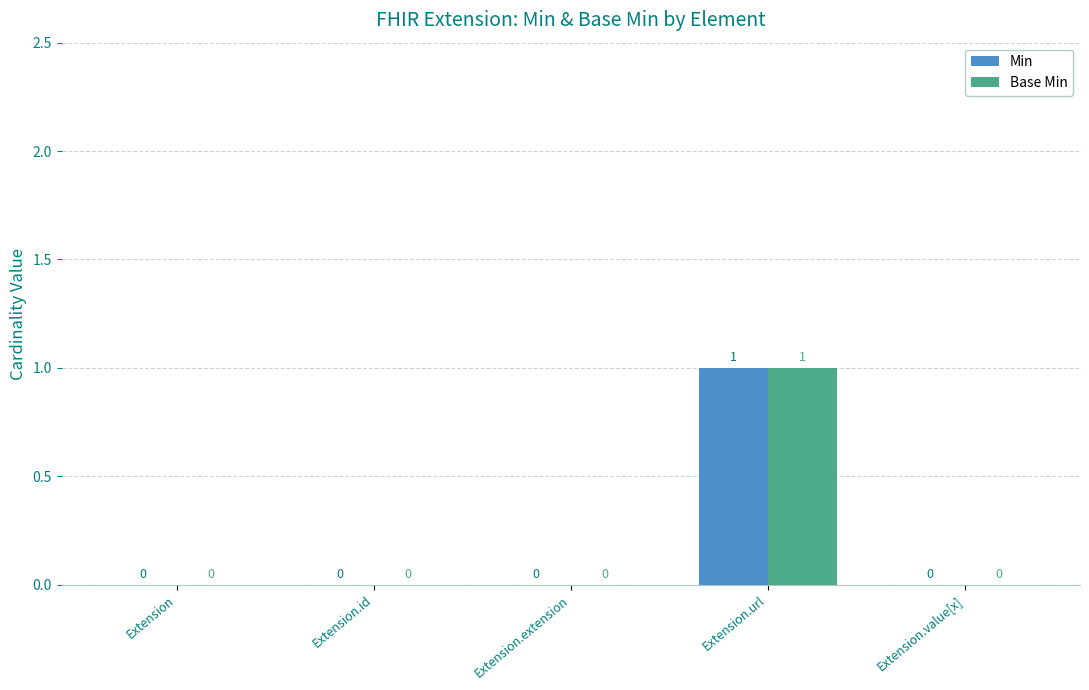

How many positive values does the Min series have?

1